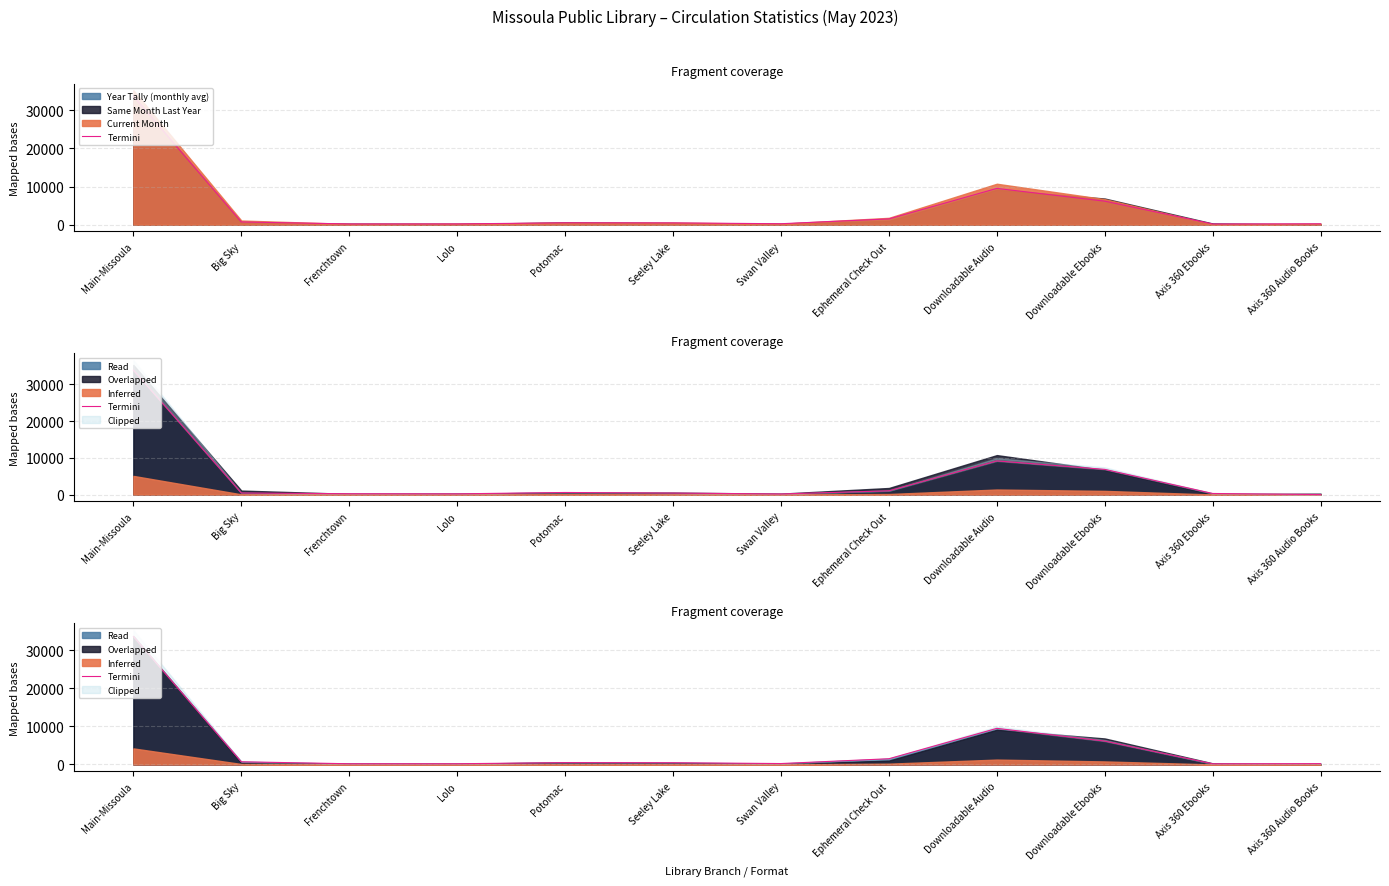

True or false: the data has more than 2 interior local peaks.

False